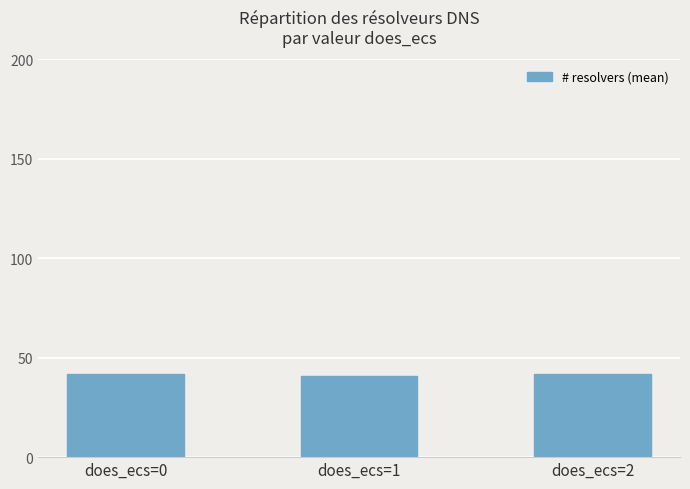

Approximately how many times larger is the value at does_ecs=2 compared to does_ecs=1?

1.0